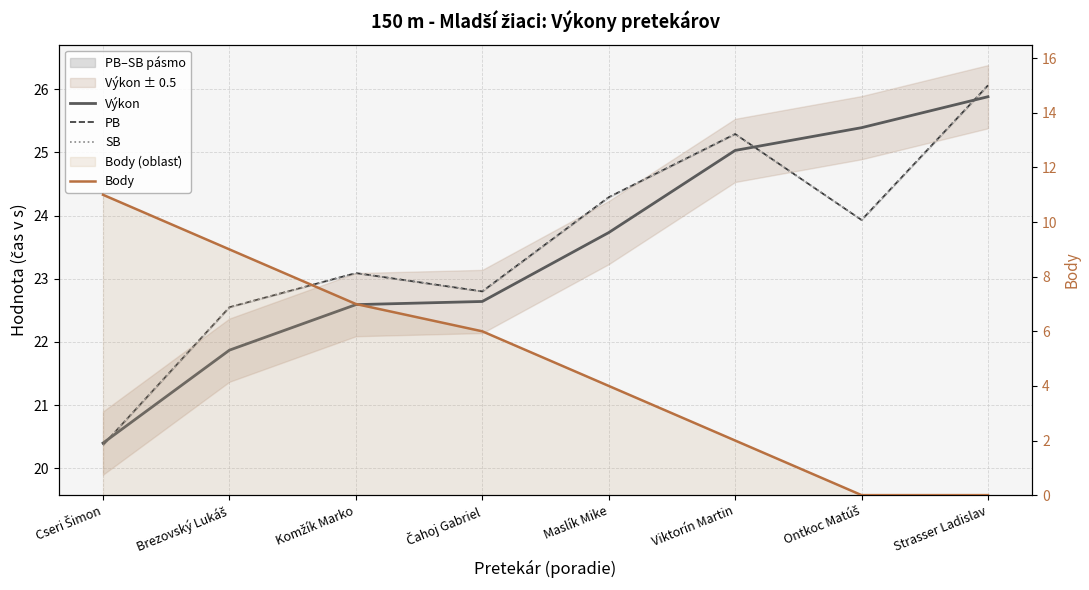

What is the label of the 7th point from the right?

Brezovský Lukáš